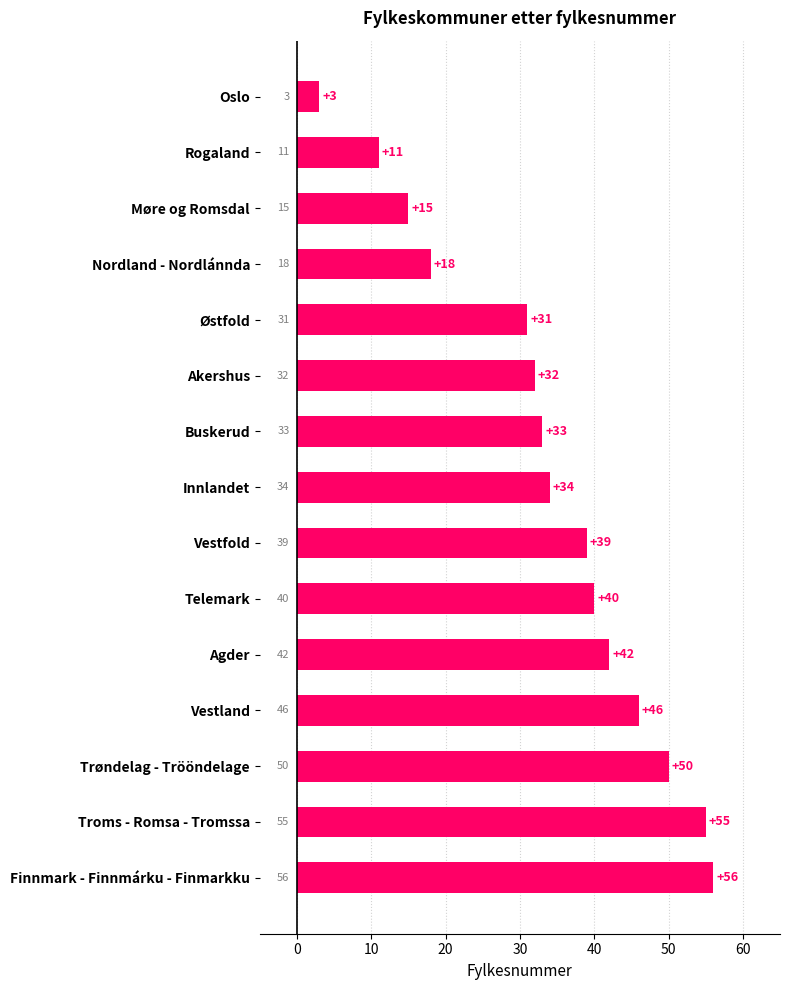

What is the average value?

34